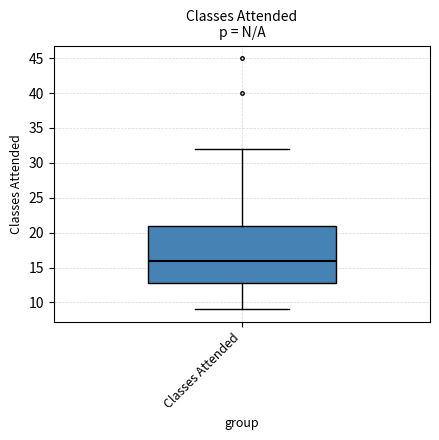

Read this box plot against the y-axis: the position of the median line, the range covered by the box, and the ends of both whiskers. The values are not printed on the chart, so give them approximately, as read against the axis.

median 16, box 13 to 21, whiskers 9 to 32